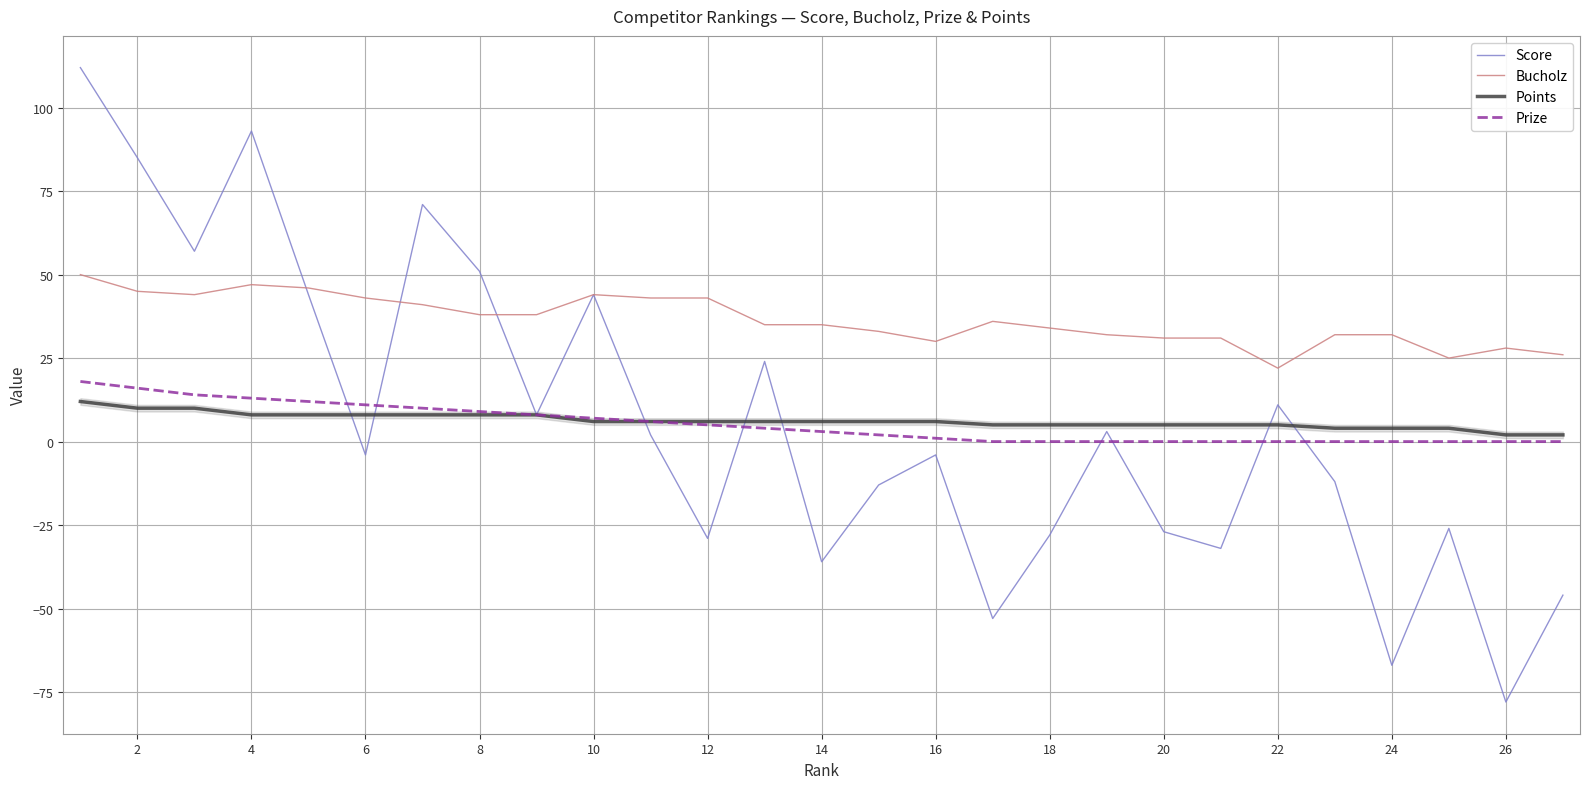

True or false: Bucholz and Prize intersect in this chart.

False